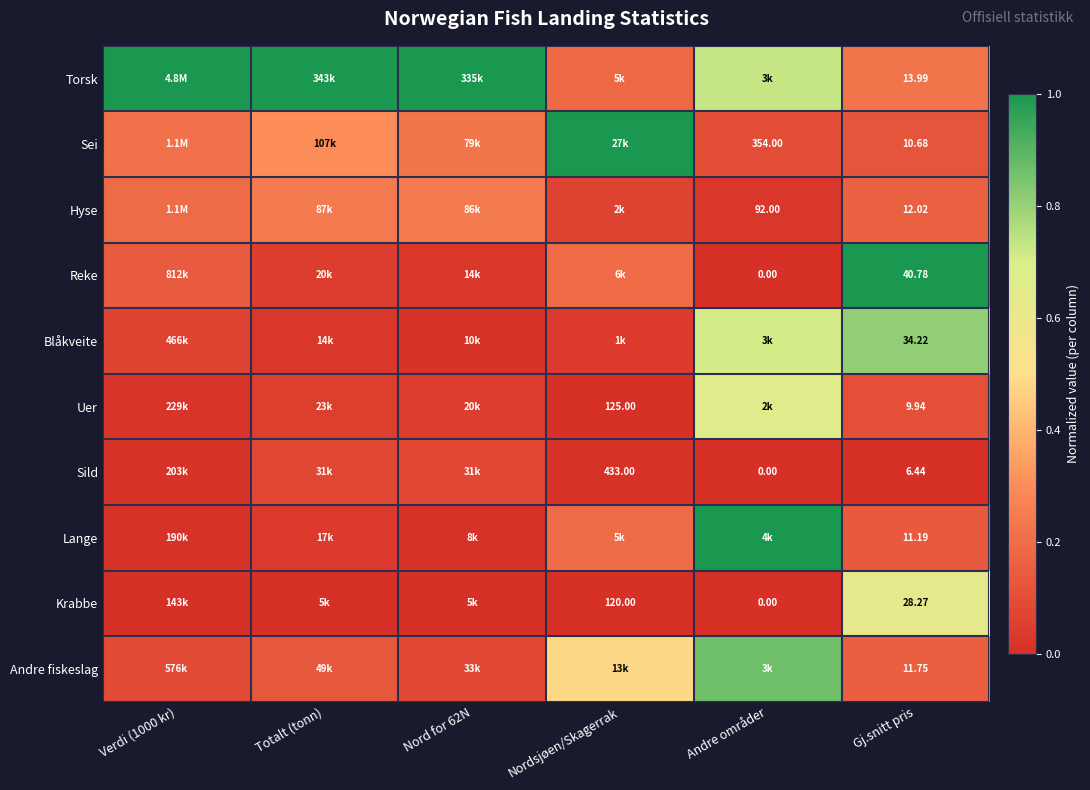

How many values in Reke are above zero?

5